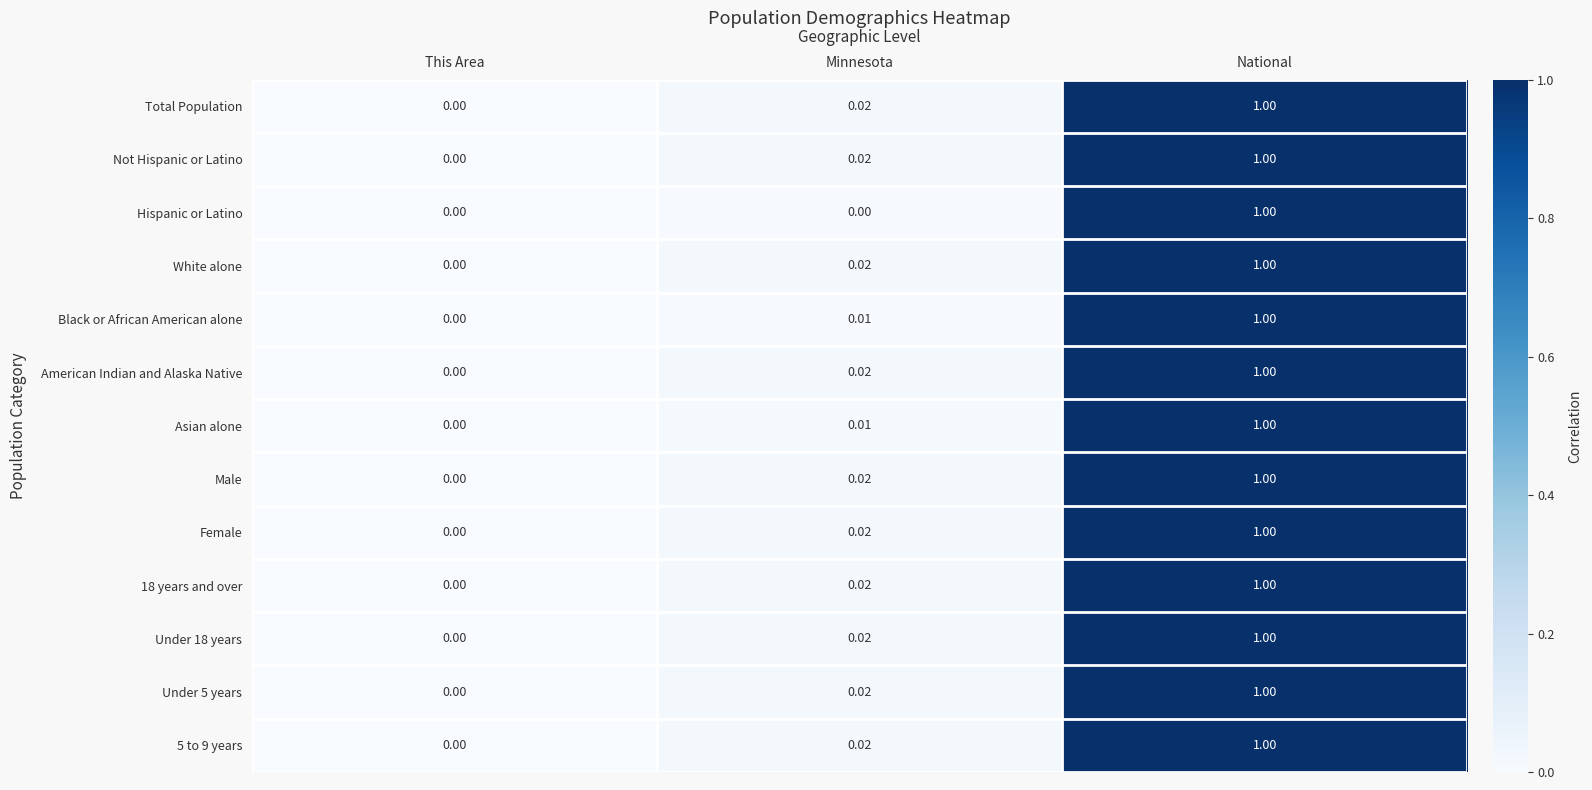

What is the total value across all series at National?

13.0